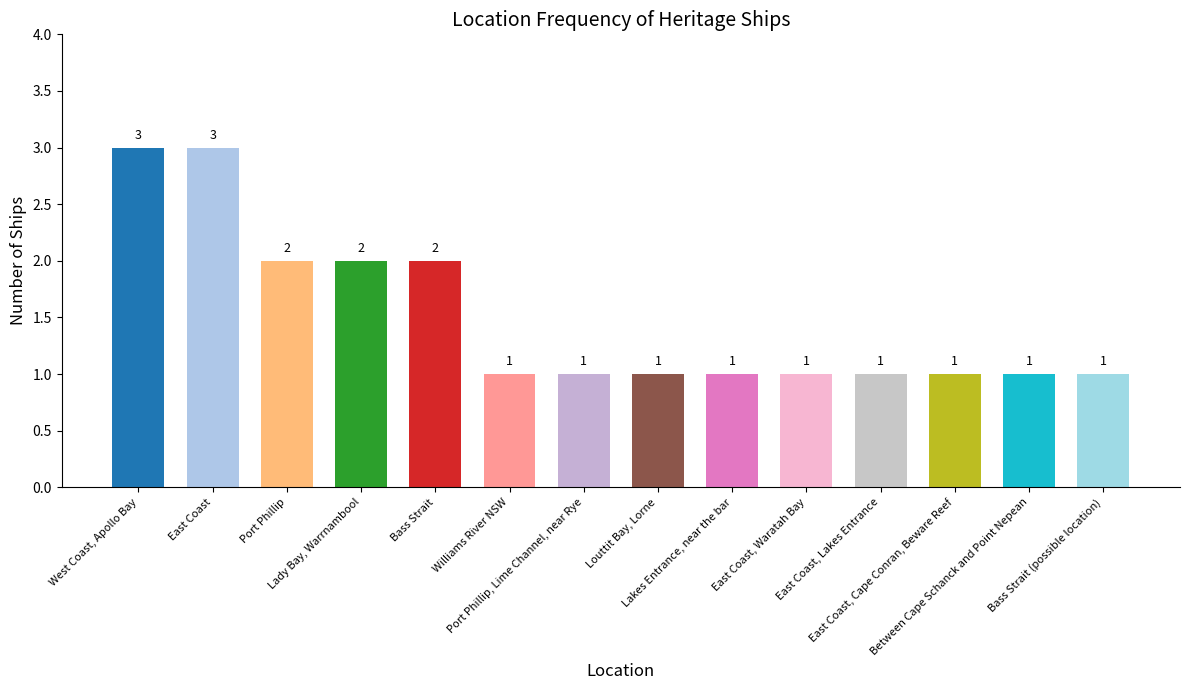

What is the ratio of the value at Williams River NSW to the value at West Coast, Apollo Bay?

0.3